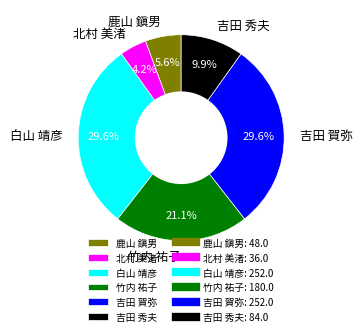

How much of the chart is everything except 吉田 賀弥?

70.4%